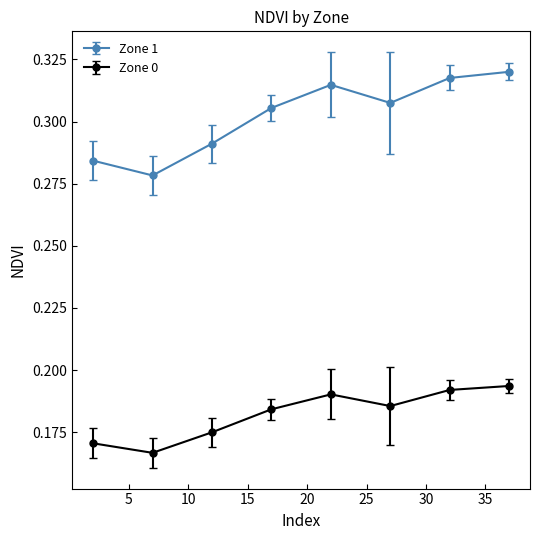

Which series has the largest range (max minus min)?

Zone 1